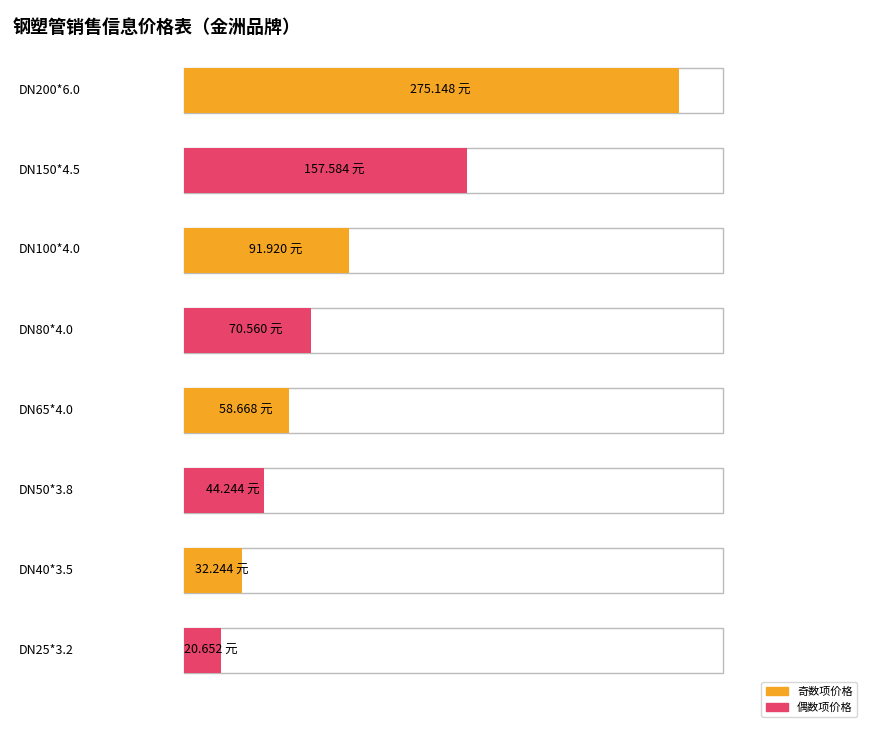

Where does the 销售信息价(元） series first go above 70?

DN200*6.0